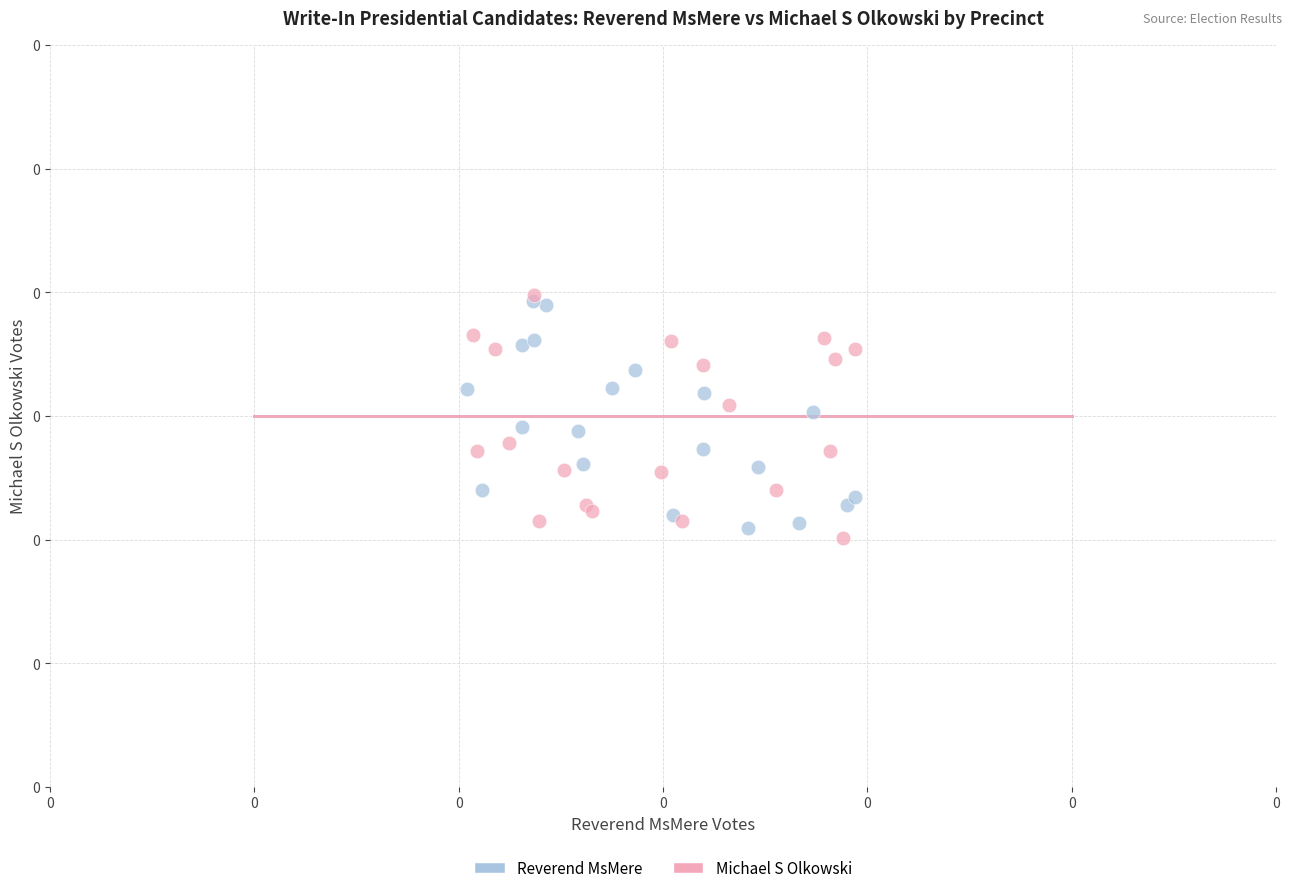

What are all the series names shown in the legend?

Reverend MsMere, Michael S Olkowski